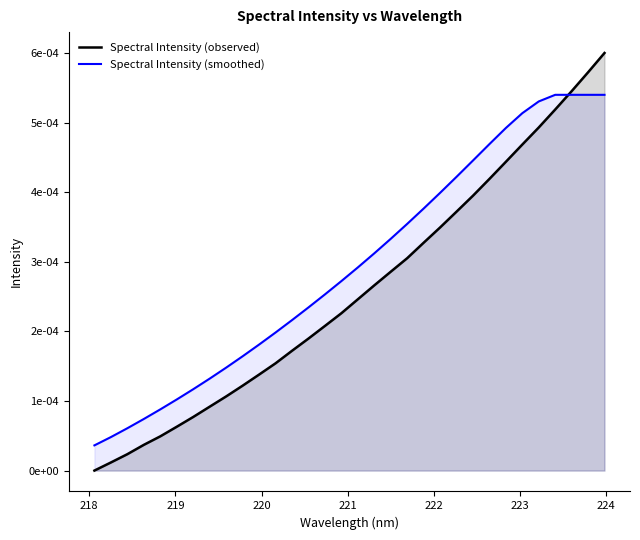

Which series has the largest range (max minus min)?

Spectral Intensity (observed)